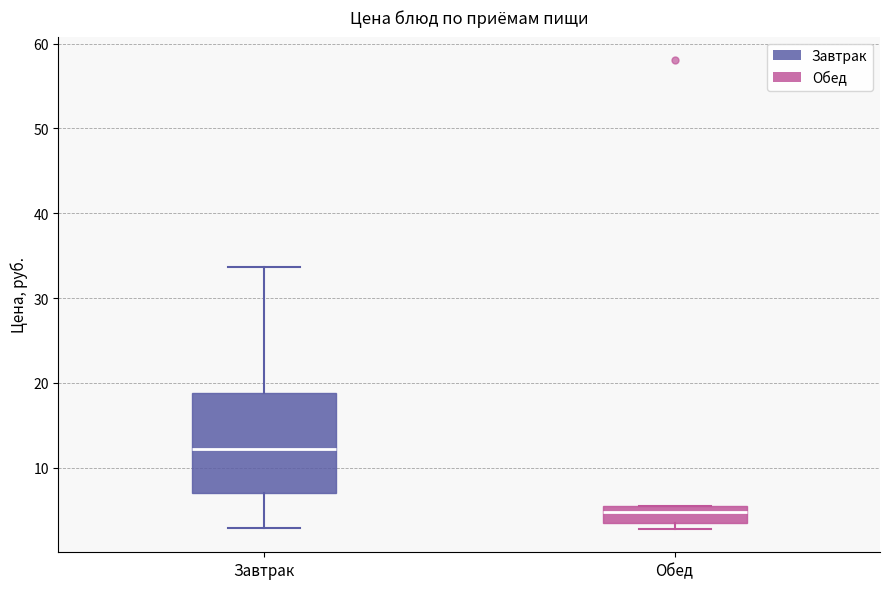

Which box is the tallest, from its lower edge to its upper edge?

Завтрак